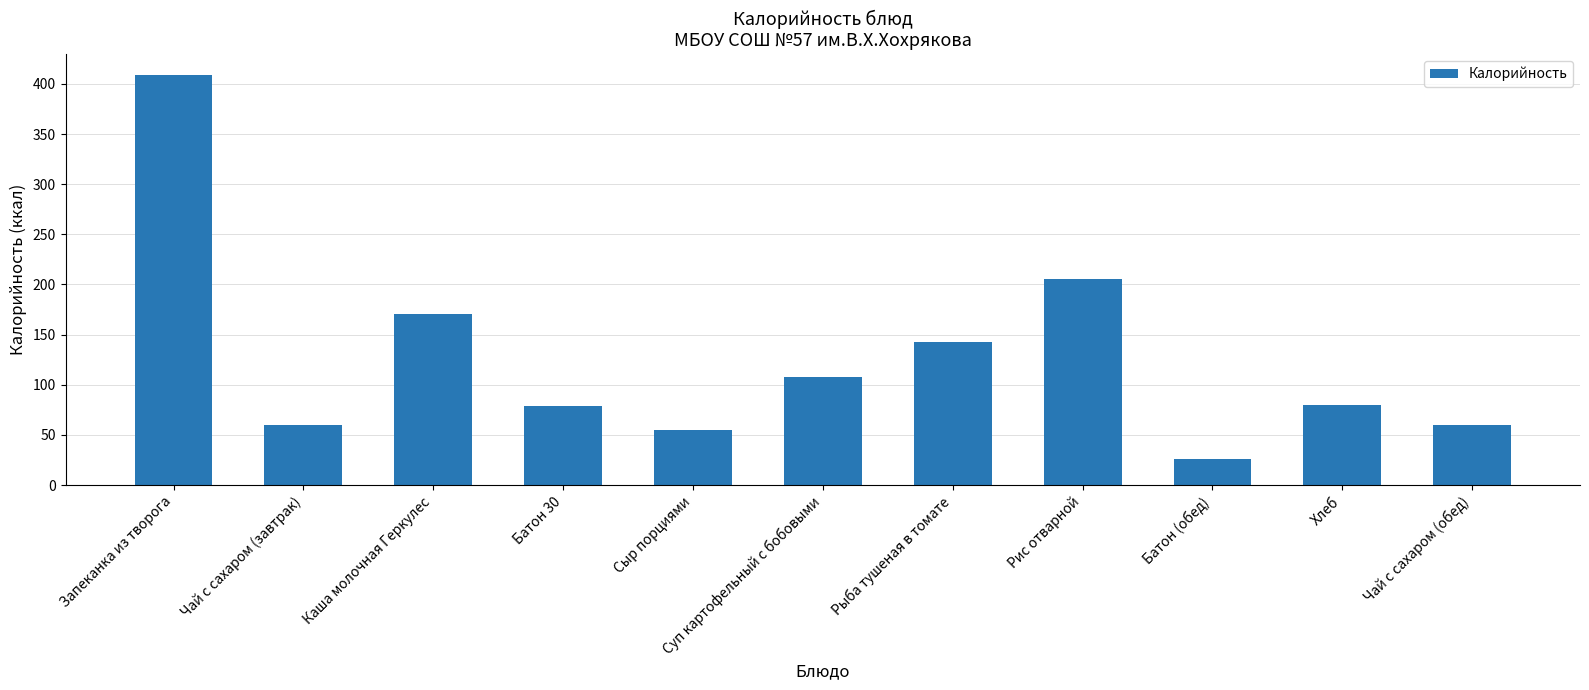

At which label is the value closest to 217?

Рис отварной